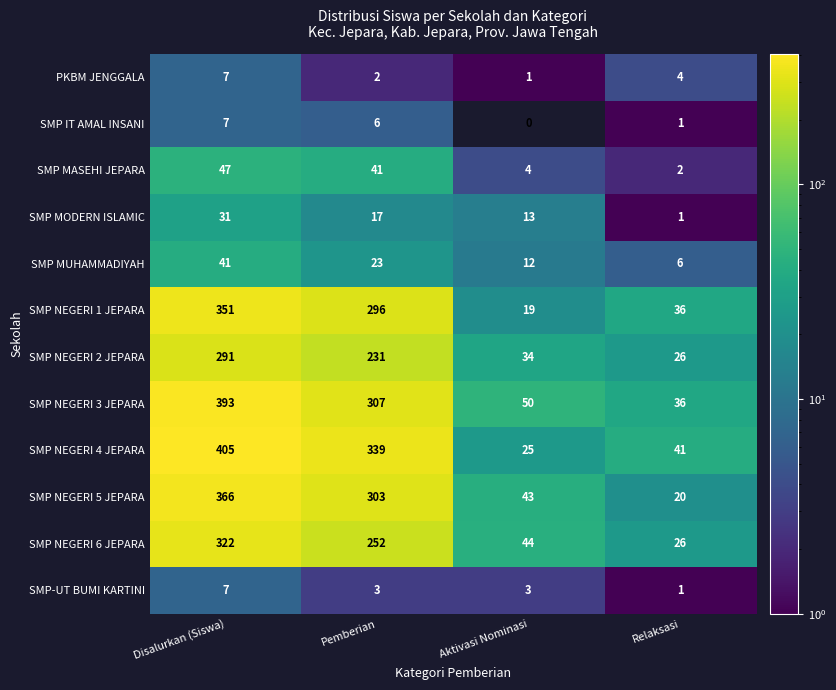

Rank the categories by SMP MUHAMMADIYAH value from highest to lowest.

Disalurkan (Siswa), Pemberian, Aktivasi Nominasi, Relaksasi